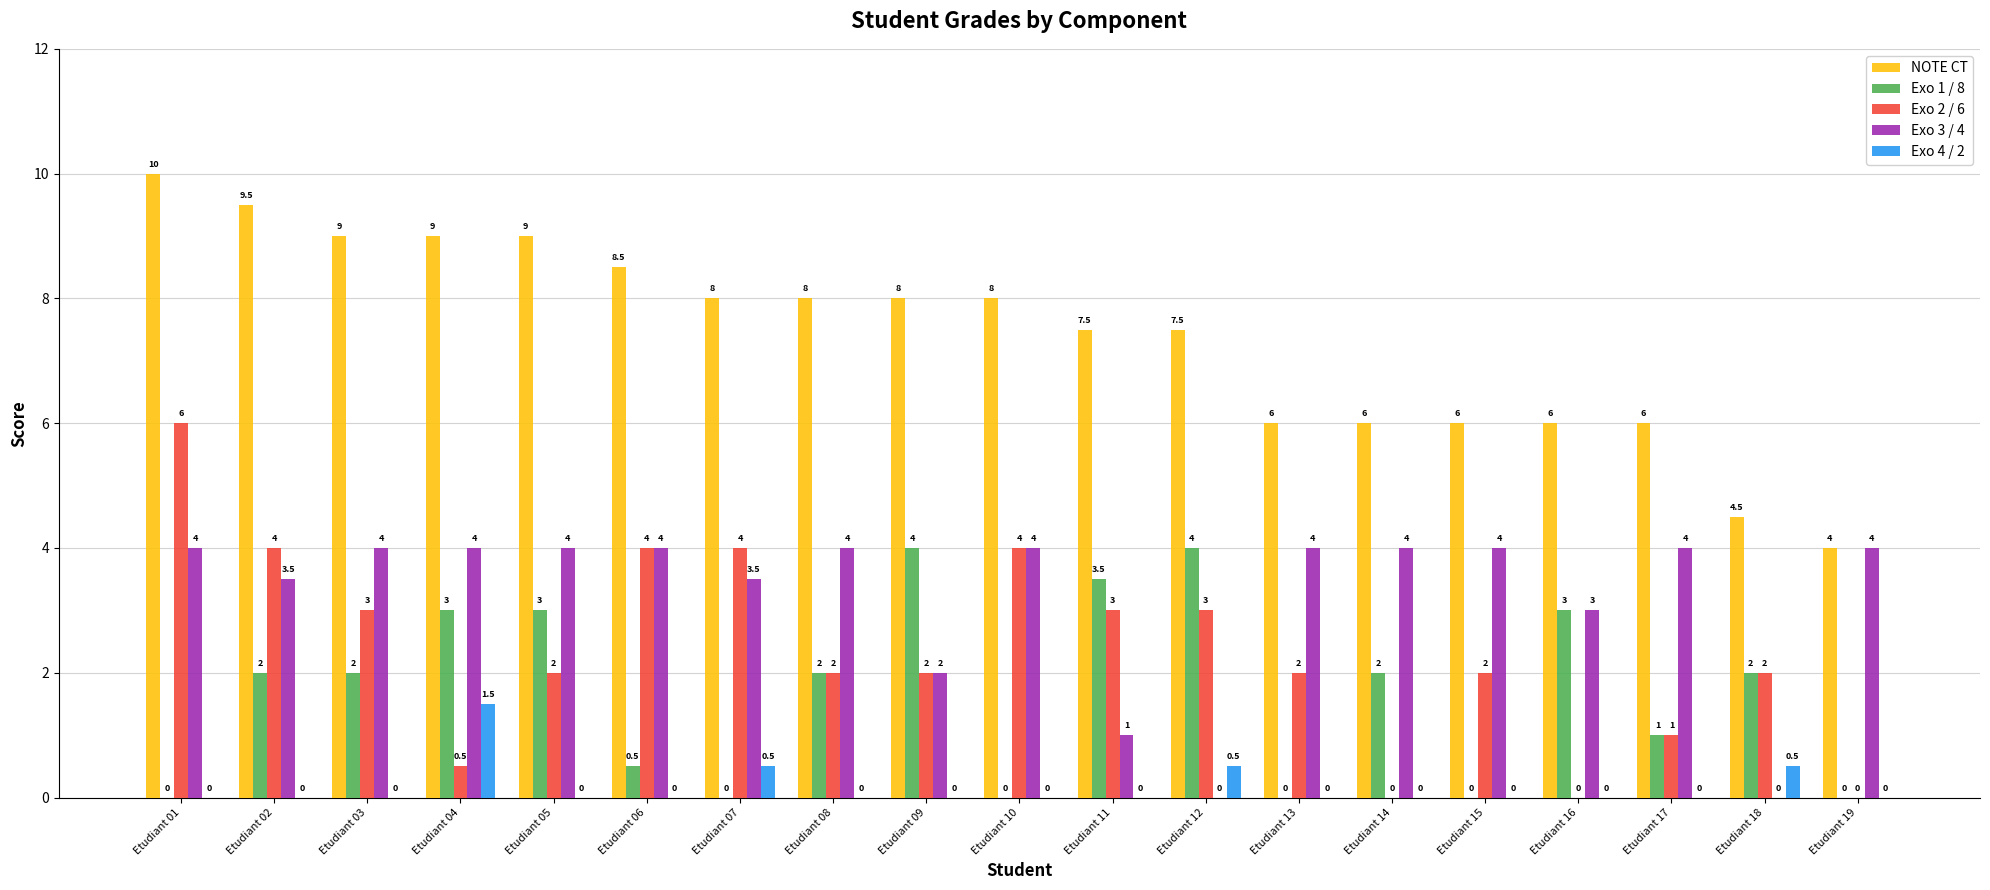

What is the total value across all series at Etudiant 16?

12.0